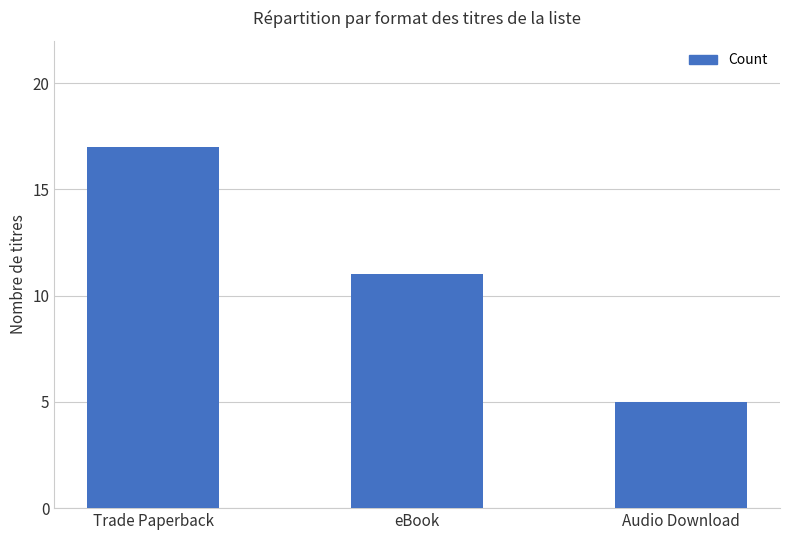

What is the ratio of the value at Trade Paperback to the value at Audio Download?

3.4